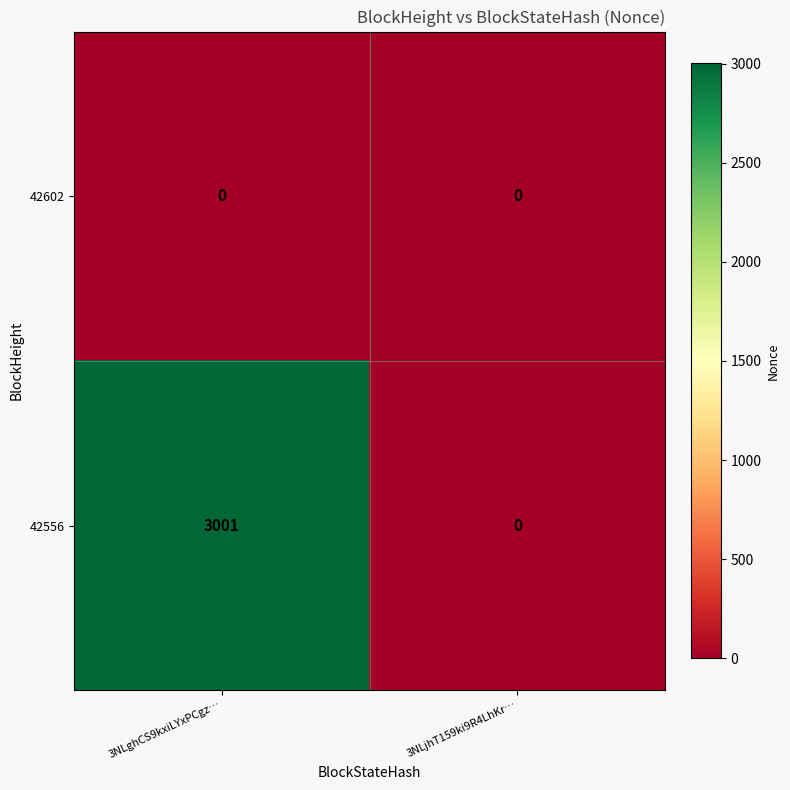

The 42556 series shows 4405 at 3NLghCS9kxiLYxPCgz…. True or false?

False